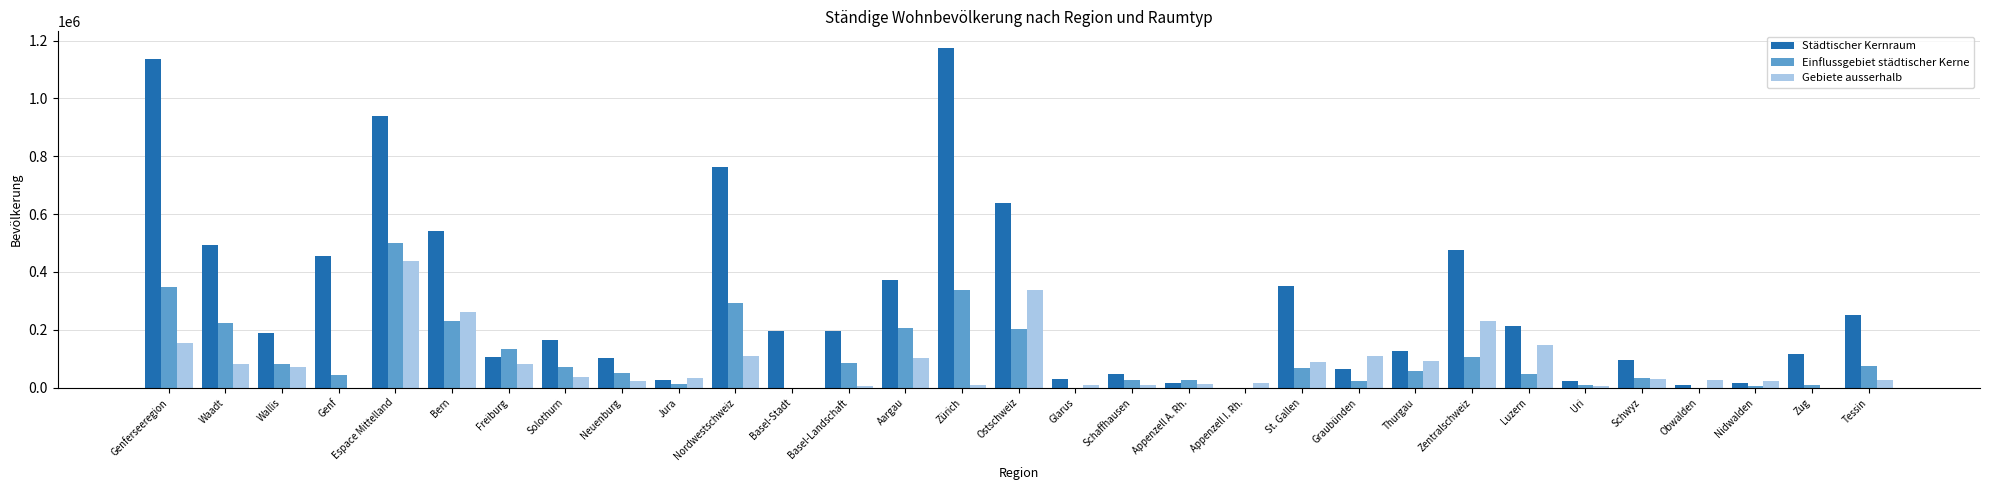

Between Basel-Stadt and Zürich, which series saw the biggest shift?

Städtischer Kernraum